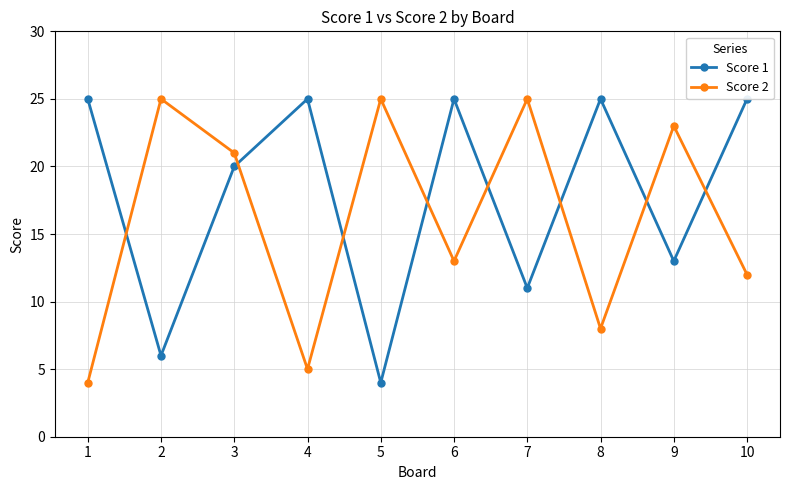

The value of Score 1 at 6 is 11. True or false?

False